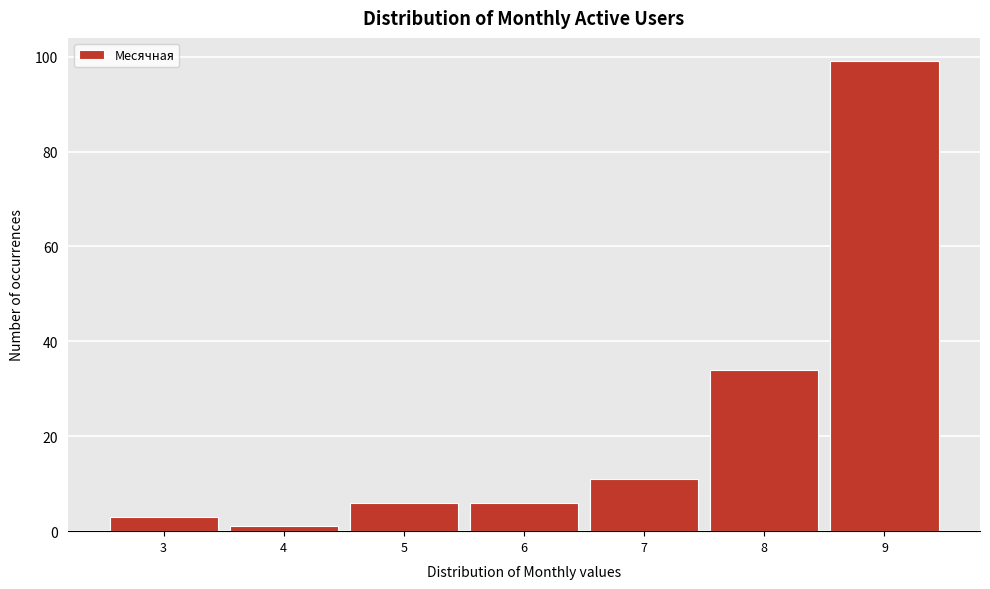

Reading left to right, transcribe all the data shown in this chart.

3	1	6	6	11	34	99